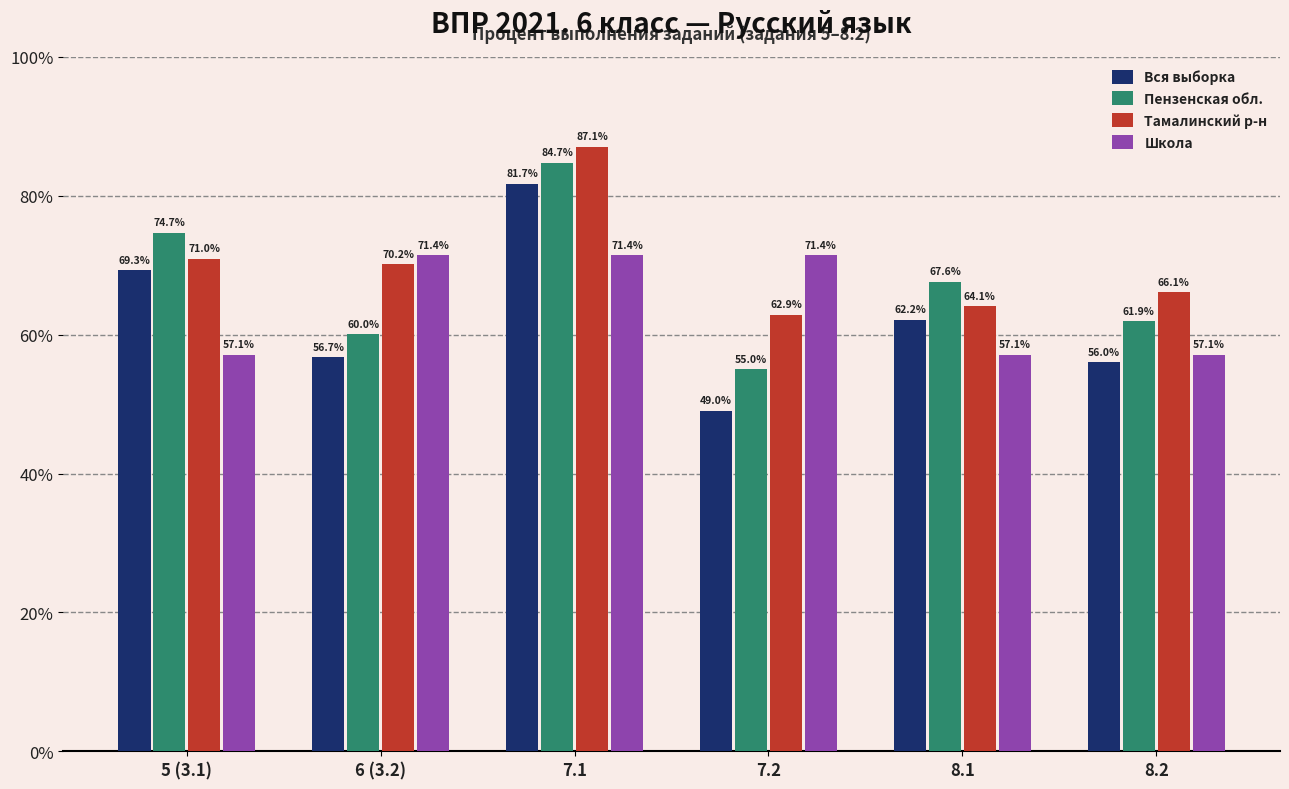

True or false: Вся выборка has a value of 56.7 at 6 (3.2).

True